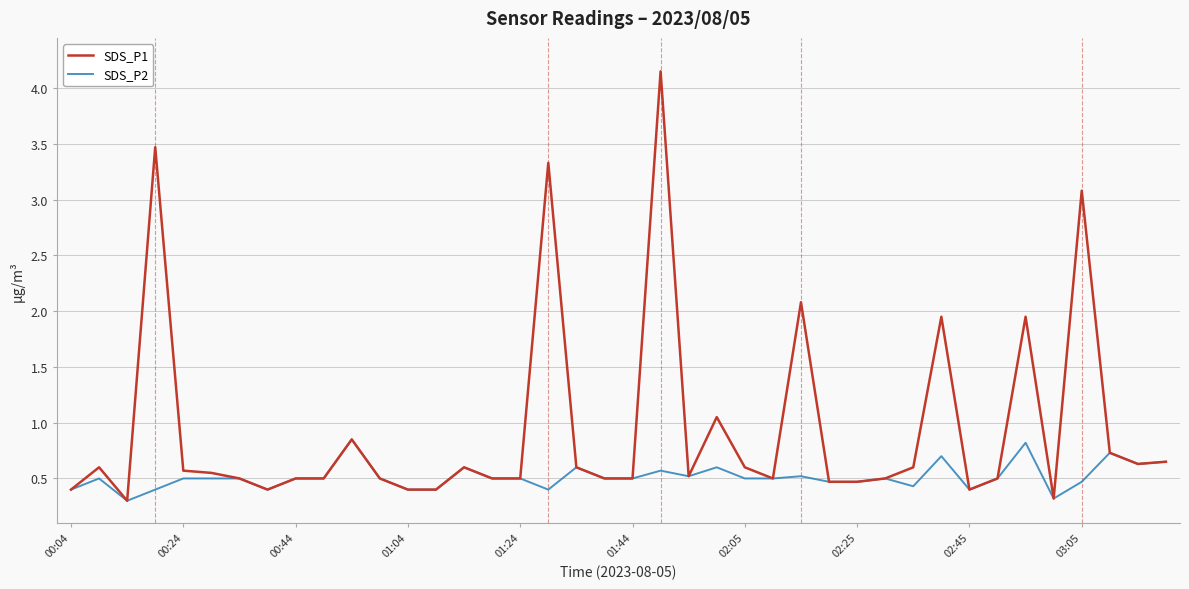

Which series has the largest total across all categories?

SDS_P1